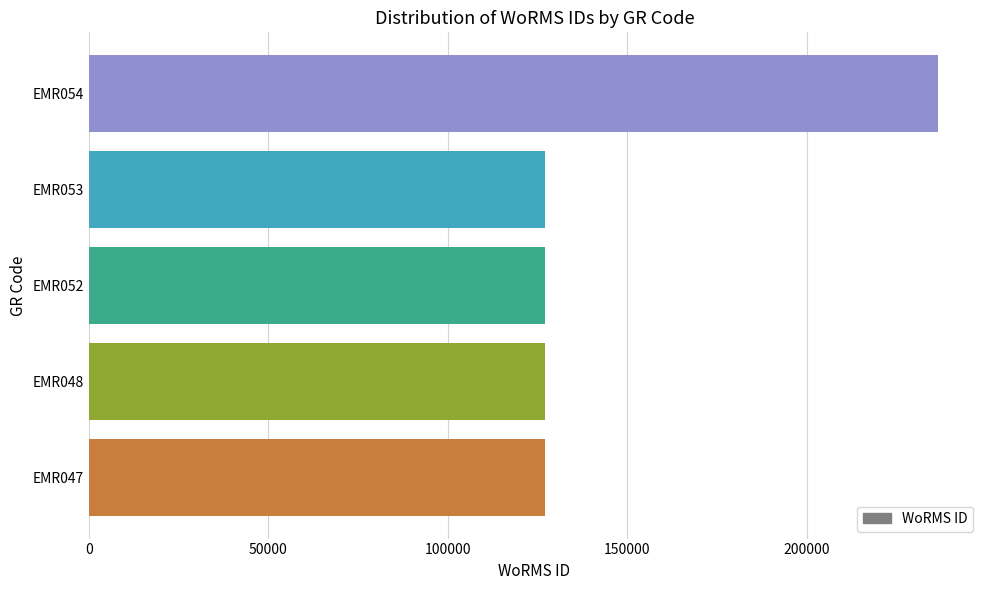

What is the smallest value displayed?

127126